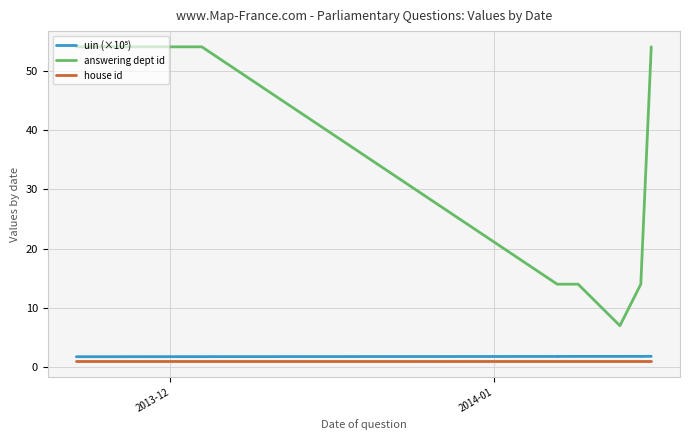

What is the lowest value of the answering dept id series?

7.0